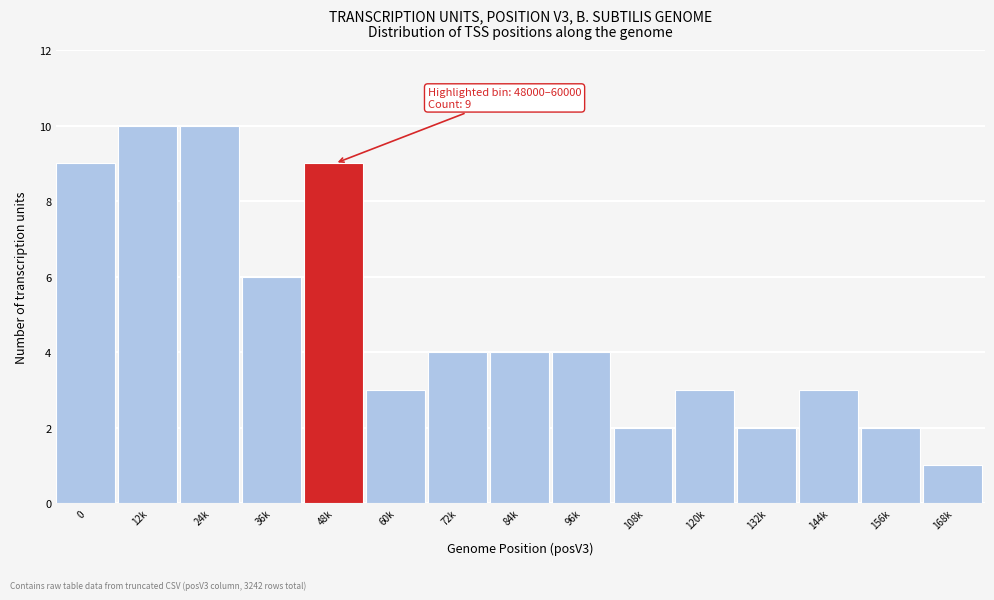

Reading left to right, transcribe all the data shown in this chart.

0=9	12k=10	24k=10	36k=6	48k=9	60k=3	72k=4	84k=4	96k=4	108k=2	120k=3	132k=2	144k=3	156k=2	168k=1